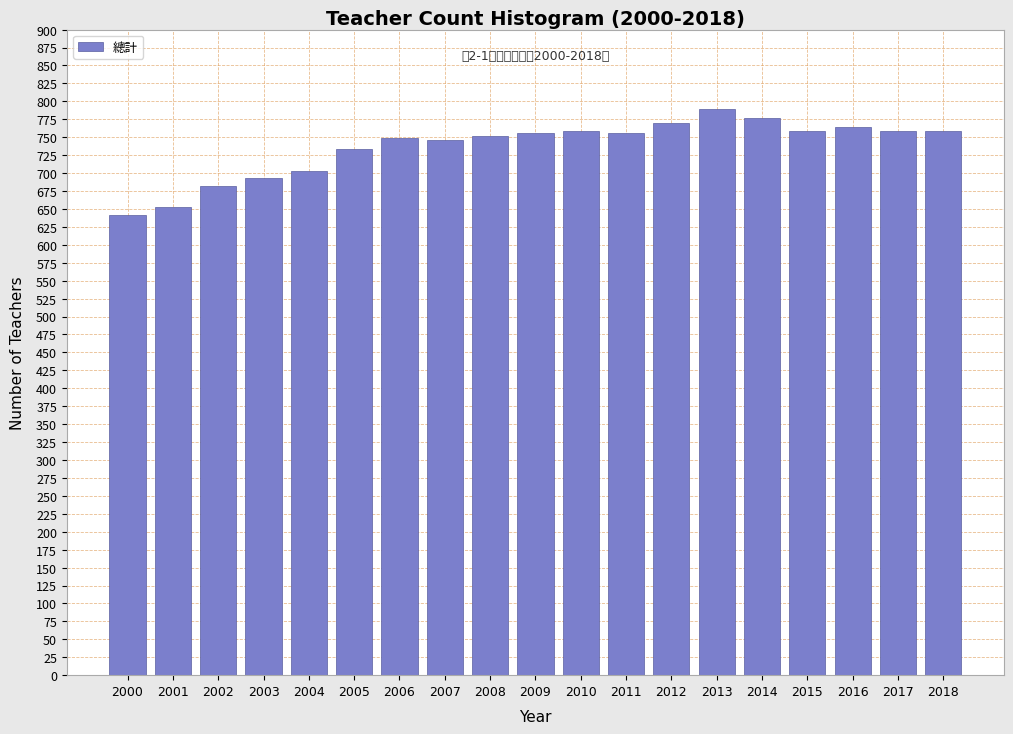

What is the average value?

737